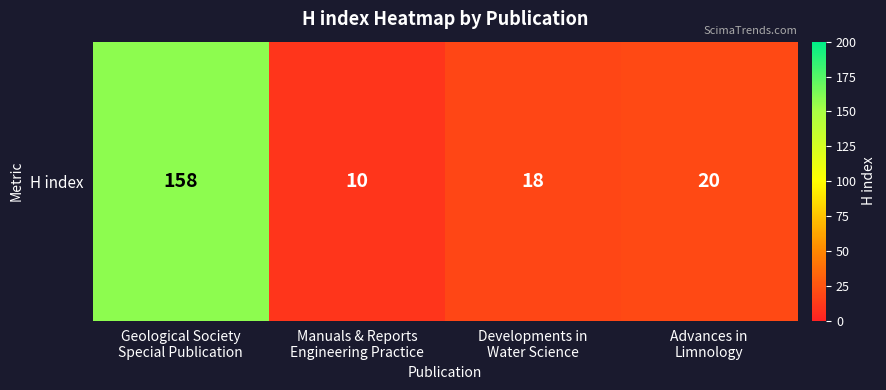

List the labels in order of value, smallest first.

Manuals & Reports
Engineering Practice, Developments in
Water Science, Advances in
Limnology, Geological Society
Special Publication